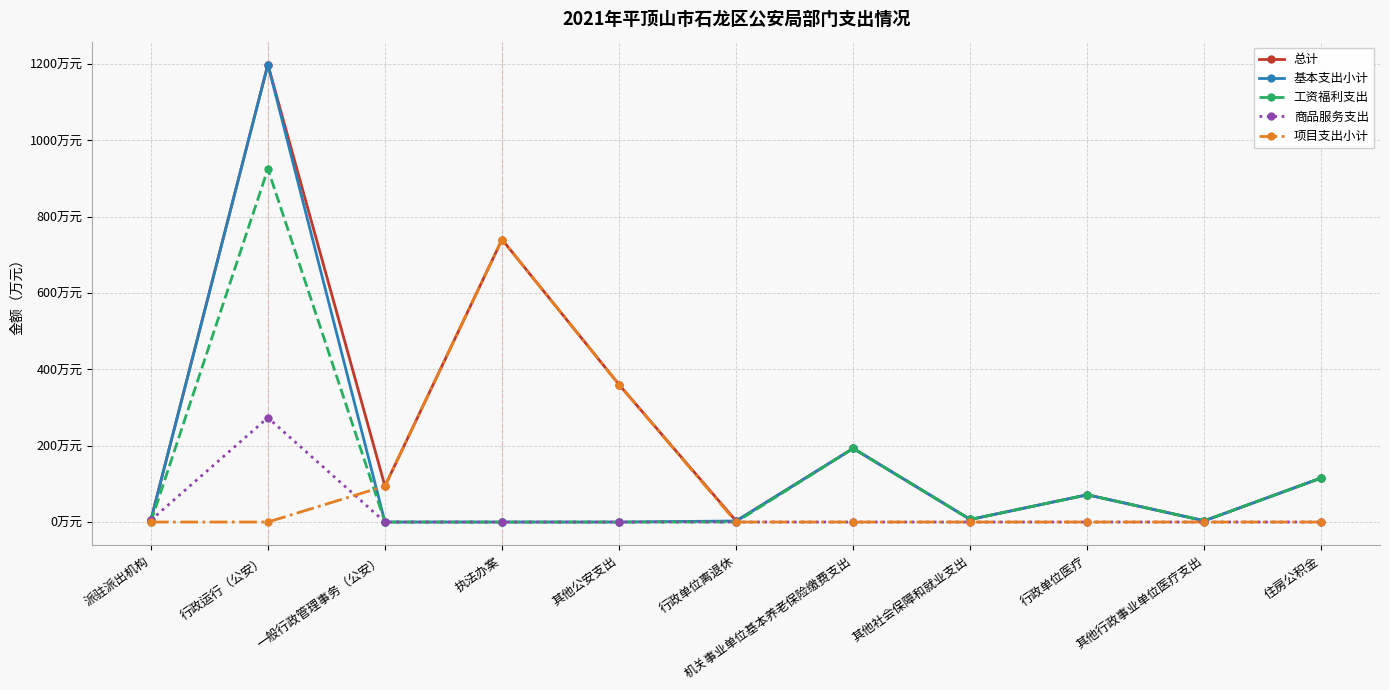

Does the chart have visible grid lines?

Yes